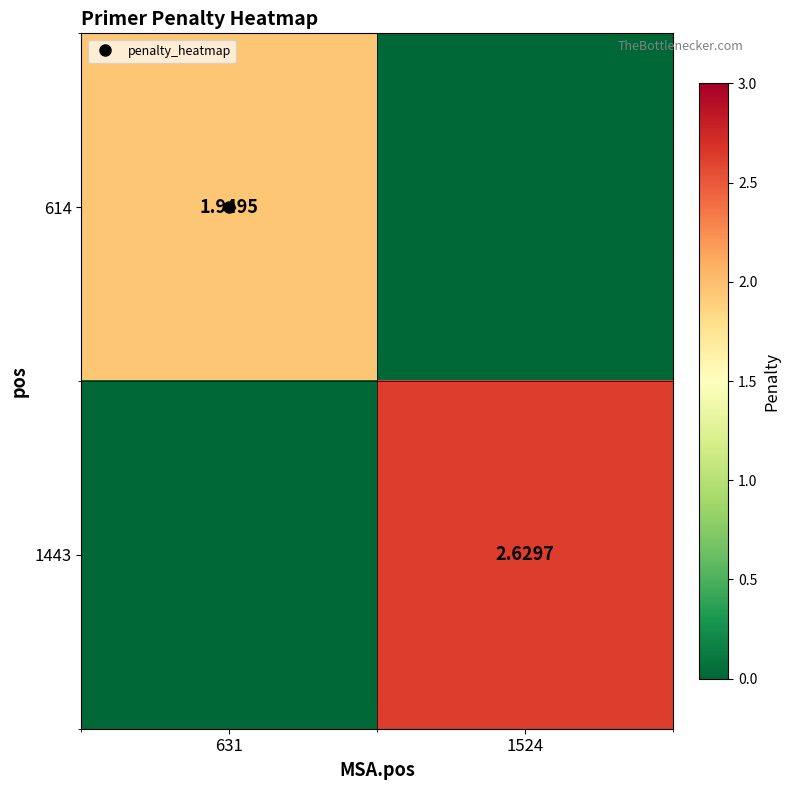

List the series in order of their overall mean, lowest first.

614, 1443